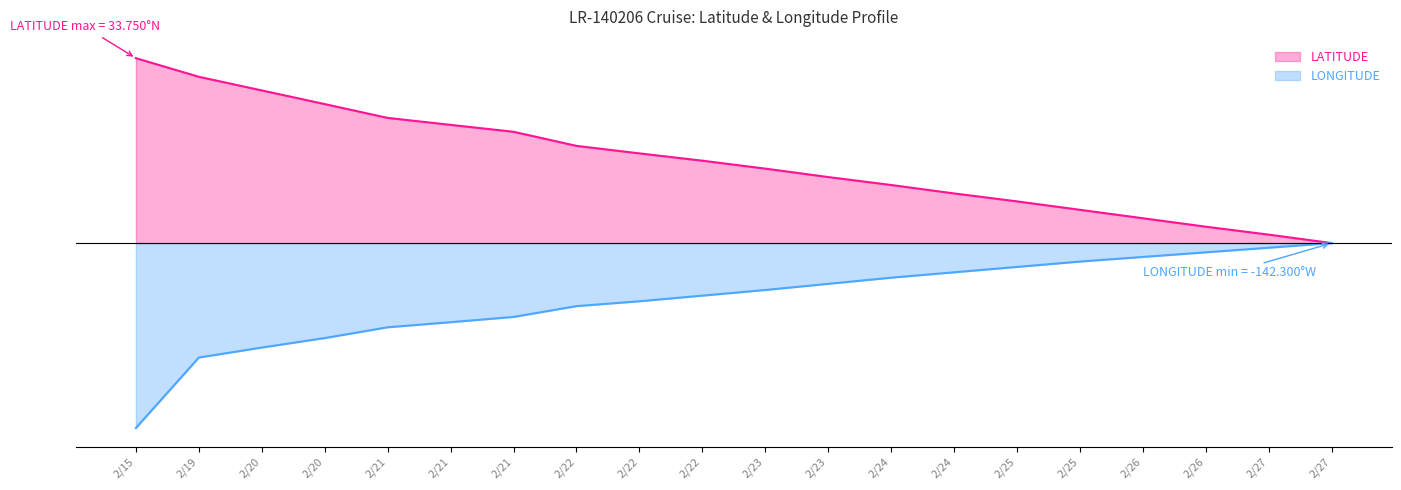

Which series has the largest range (max minus min)?

LATITUDE